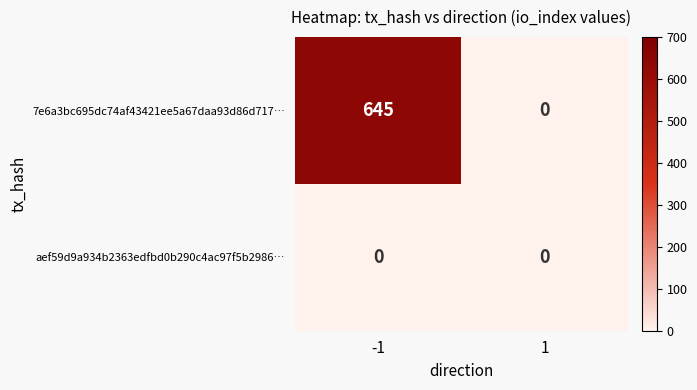

Which label corresponds to the largest value in the chart?

-1